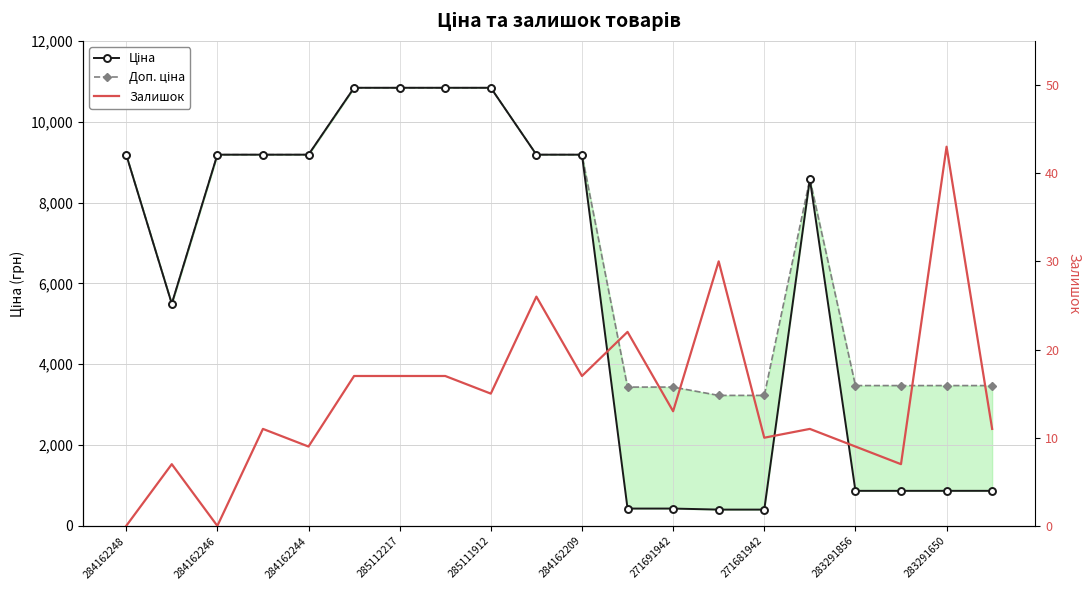

Which series changed the most between 285112217 and 16?

Ціна